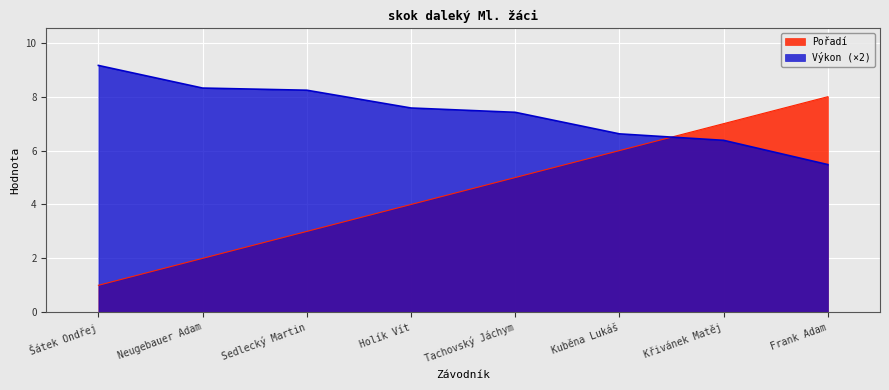

At Holík Vít, list the series in order from largest to smallest.

Výkon (×2), Pořadí